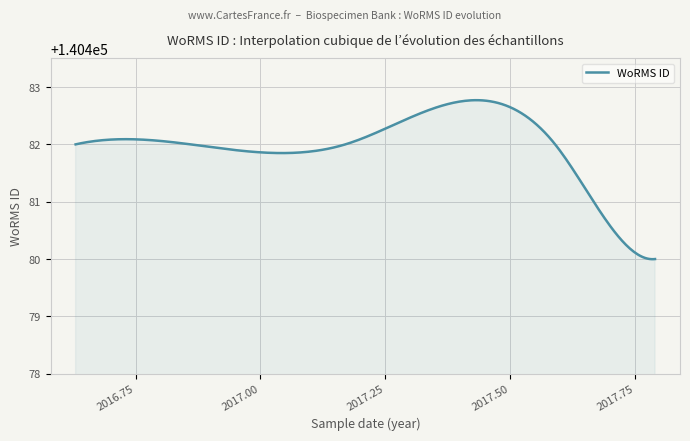

What is the difference between the maximum and minimum values?

2.8